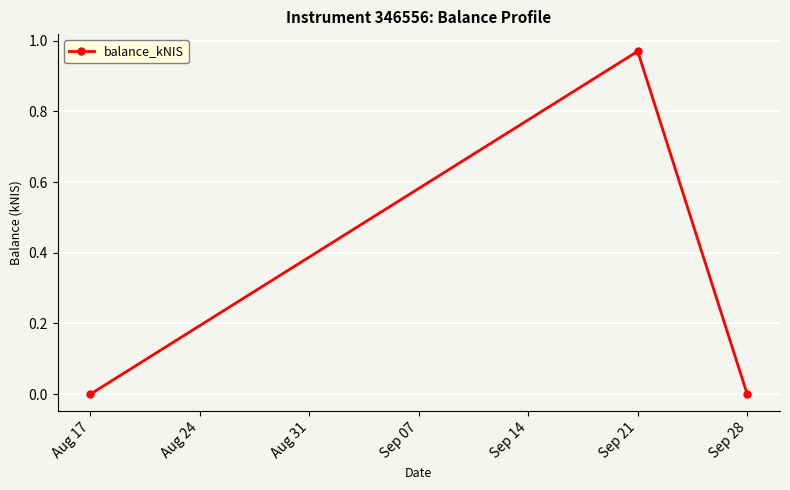

Is it true that the value at Sep 28 is 0.0?

True